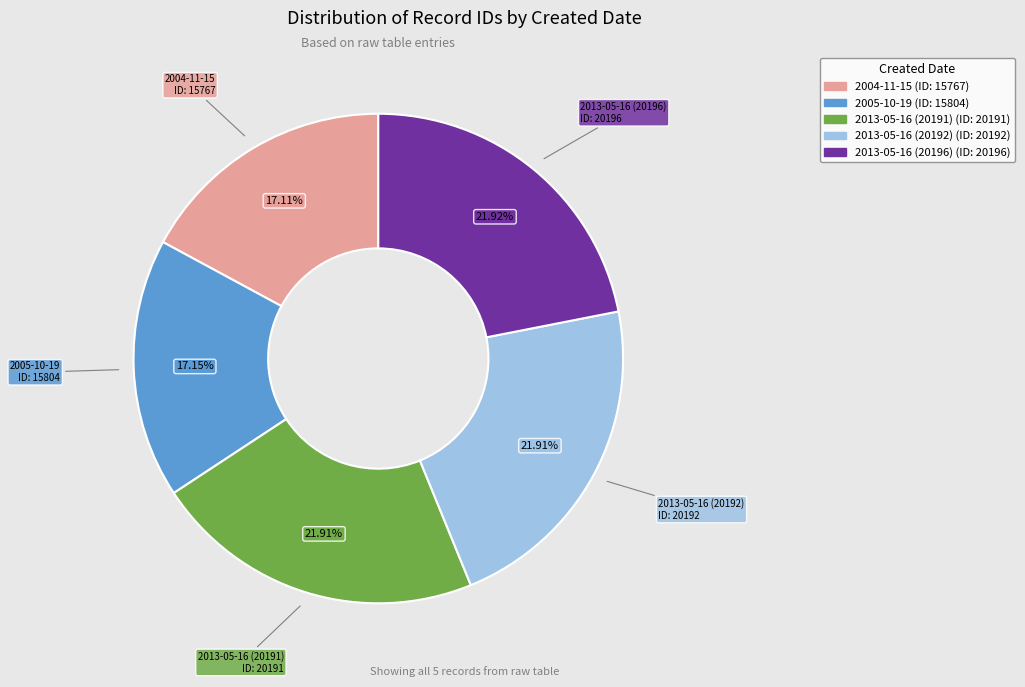

Approximately how many times larger is the value at 2013-05-16 (20192) compared to 2005-10-19?

1.3